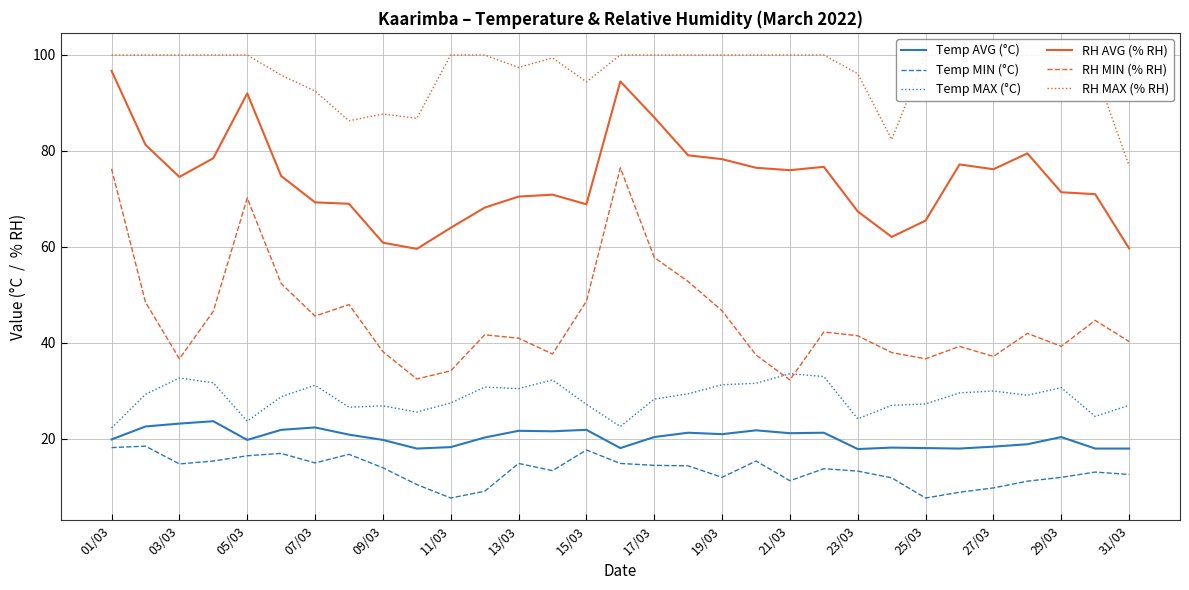

What is the minimum value for RH MIN (% RH)?

32.3